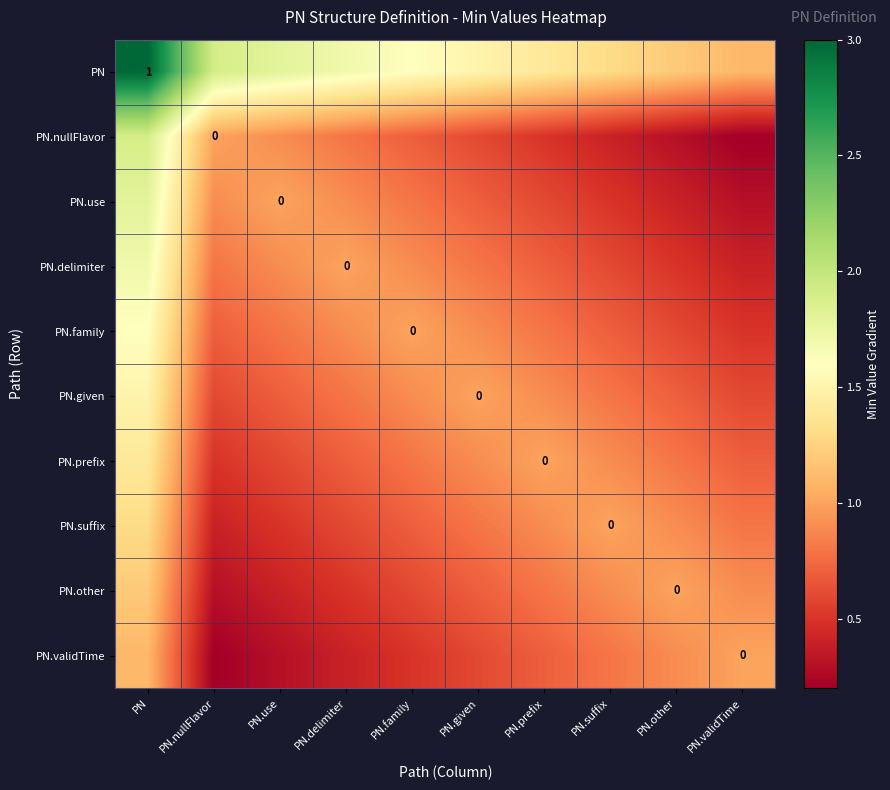

Between PN.nullFlavor and PN, which is larger?

PN